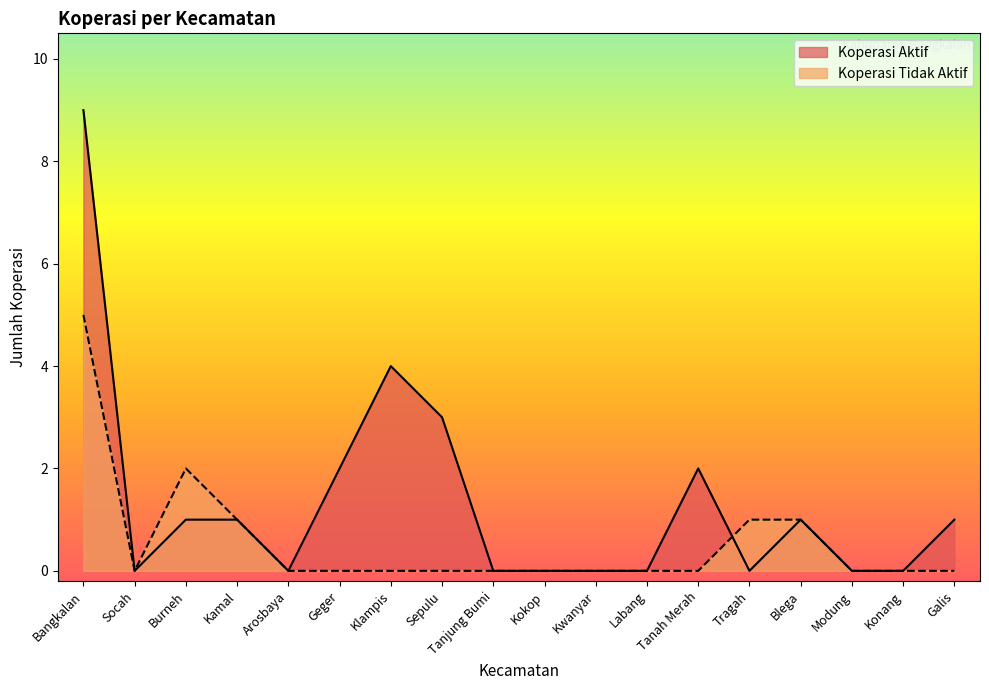

The value of Koperasi Aktif at Kokop is 0. True or false?

True